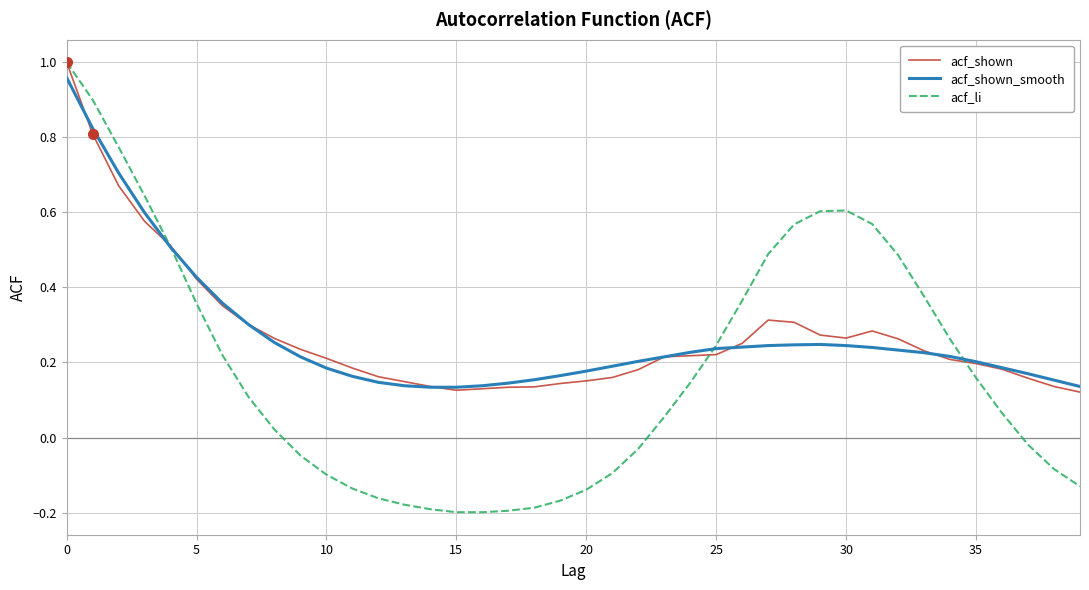

Which series has the widest spread of values?

acf_li